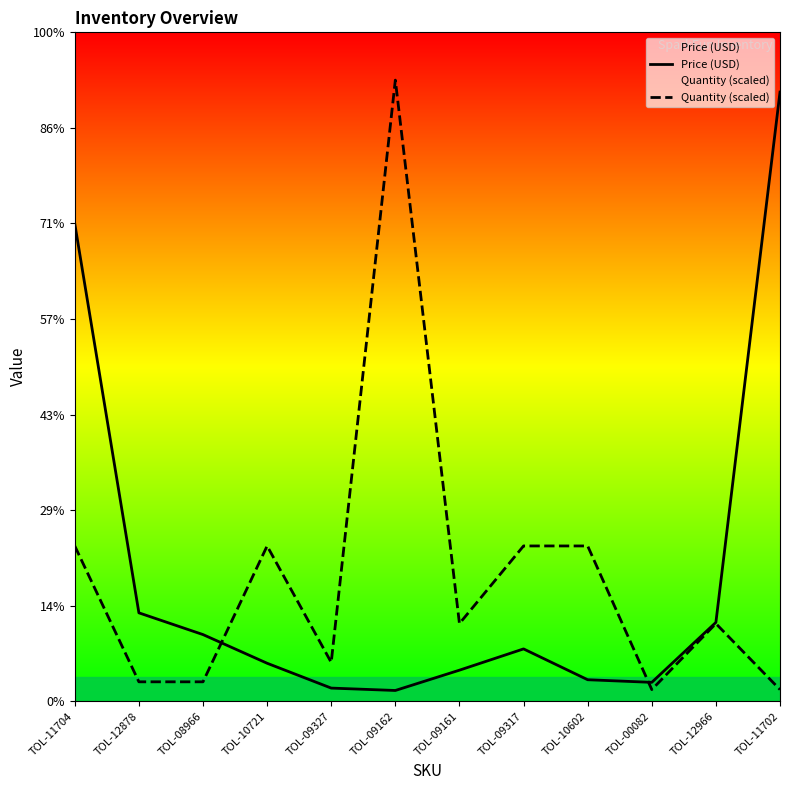

Reading left to right, transcribe all the data shown in this chart.

Price (USD): 100.0	18.5	13.9	8.0	2.8	2.2	6.5	10.9	4.5	4.0	16.5	127.5
Quantity (scaled): 32.5	4.1	4.1	32.5	8.1	130.0	16.2	32.5	32.5	2.4	16.2	2.4